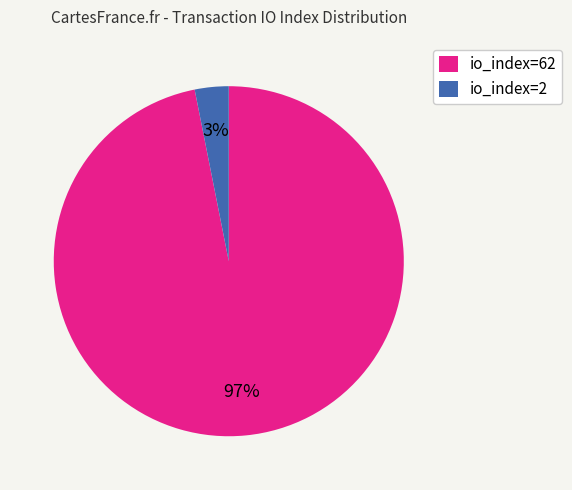

Count the number of slices in the pie.

2